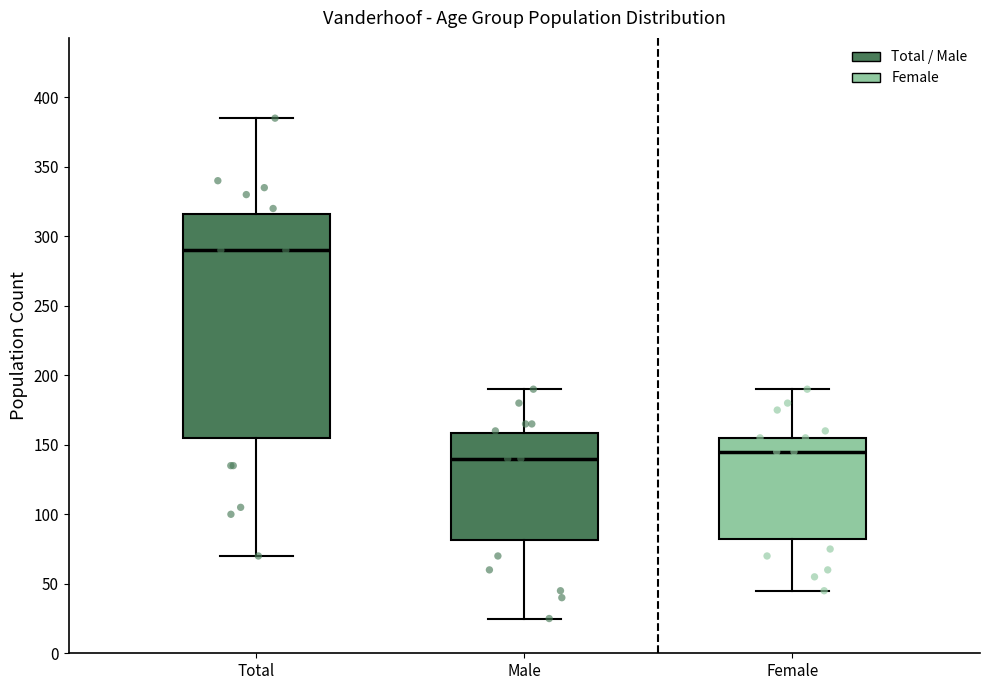

Reading left to right, transcribe this box plot: for each box, give where its median line is, the range the box spans, and where its two whiskers end, as read against the y-axis. The values are not printed on the chart, so give them approximately, as read against the axis.

Total: median 290, box 155 to 315, whiskers 70 to 385
Male: median 140, box 80 to 160, whiskers 25 to 190
Female: median 145, box 85 to 155, whiskers 45 to 190